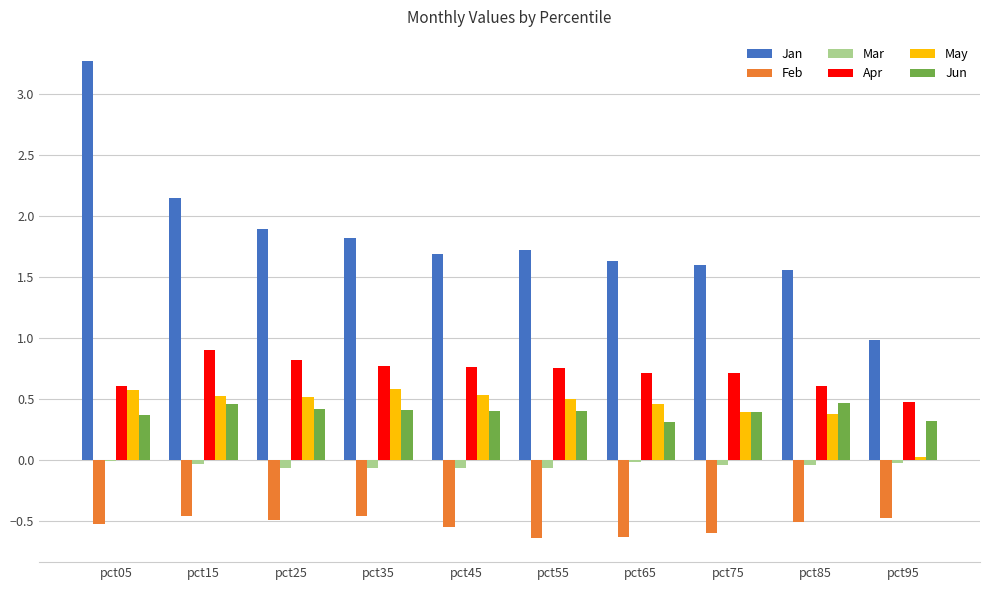

At which category does the chart reach its peak across all series?

pct05